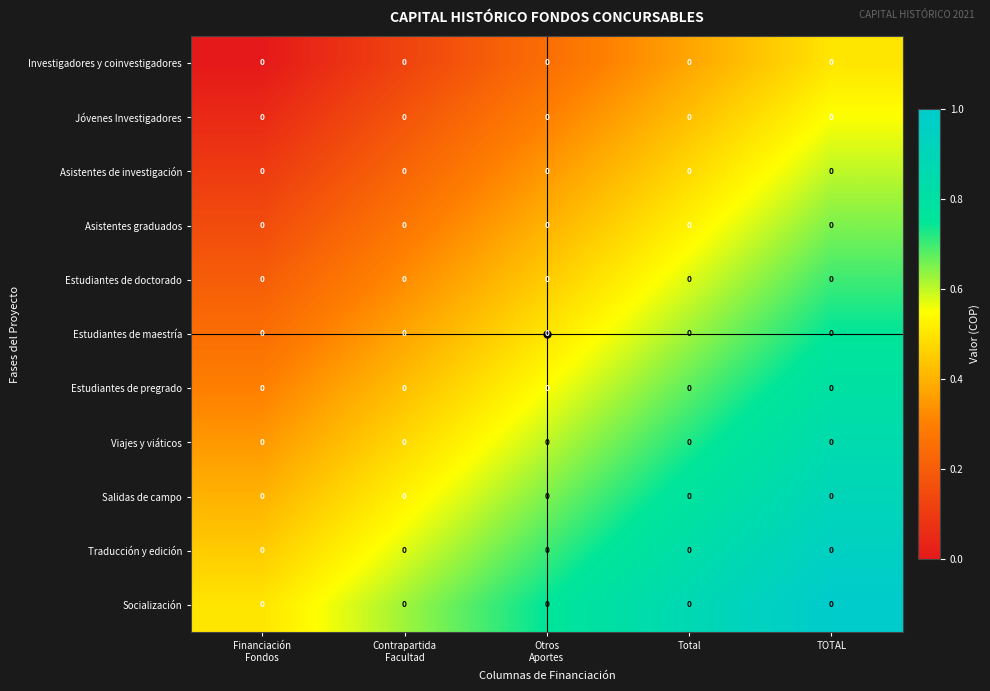

Rank the categories by Asistentes graduados value from lowest to highest.

Financiación Fondos, Contrapartida Facultad, Otros Aportes, Total, TOTAL